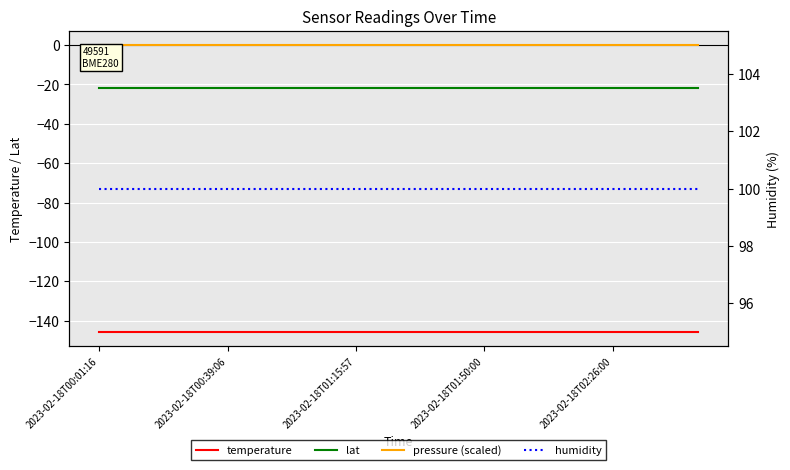

Rank the categories by lat value from highest to lowest.

2023-02-18T00:01:16, 2023-02-18T00:39:06, 2023-02-18T01:15:57, 2023-02-18T01:50:00, 2023-02-18T02:26:00, 5, 6, 7, 8, 9, 10, 11, 12, 13, 14